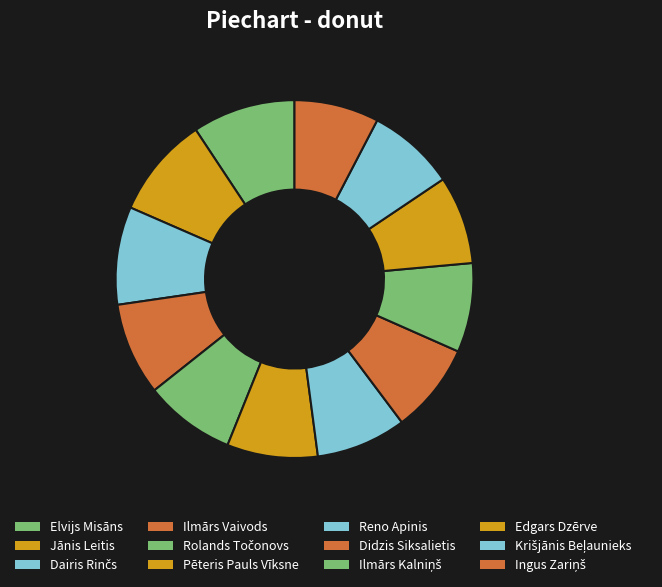

Which slice is the largest?

Elvijs Misāns